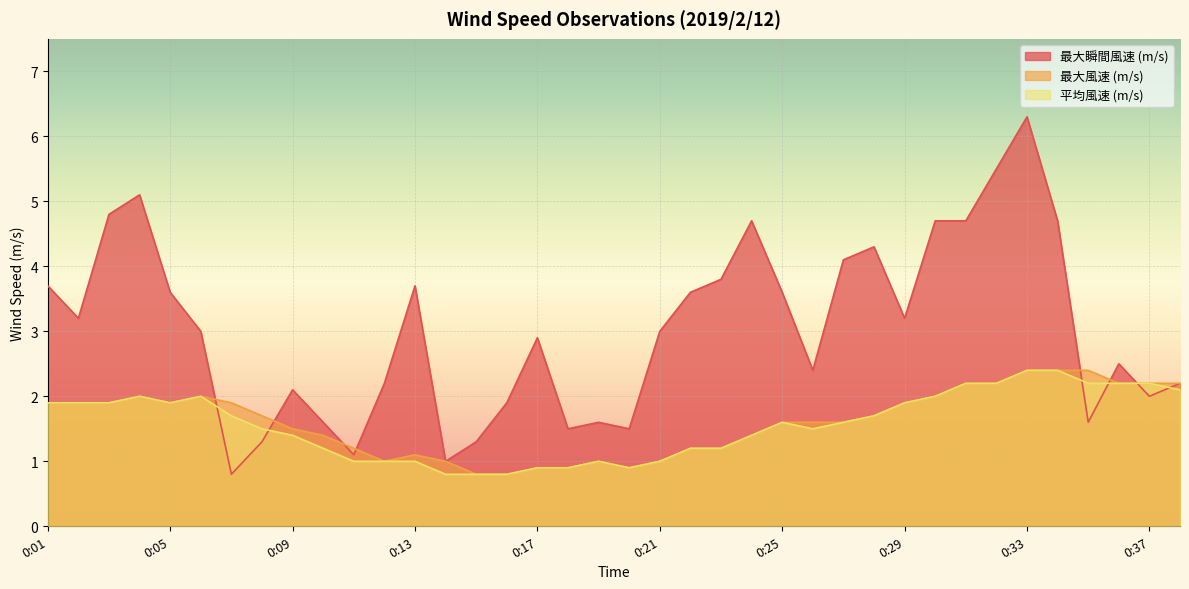

Between 0:24 and 0:36, which is larger?

0:24